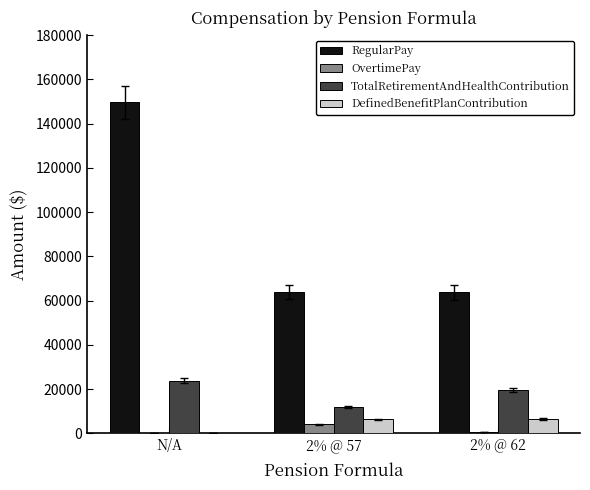

The DefinedBenefitPlanContribution series shows 6357 at 2% @ 57. True or false?

True